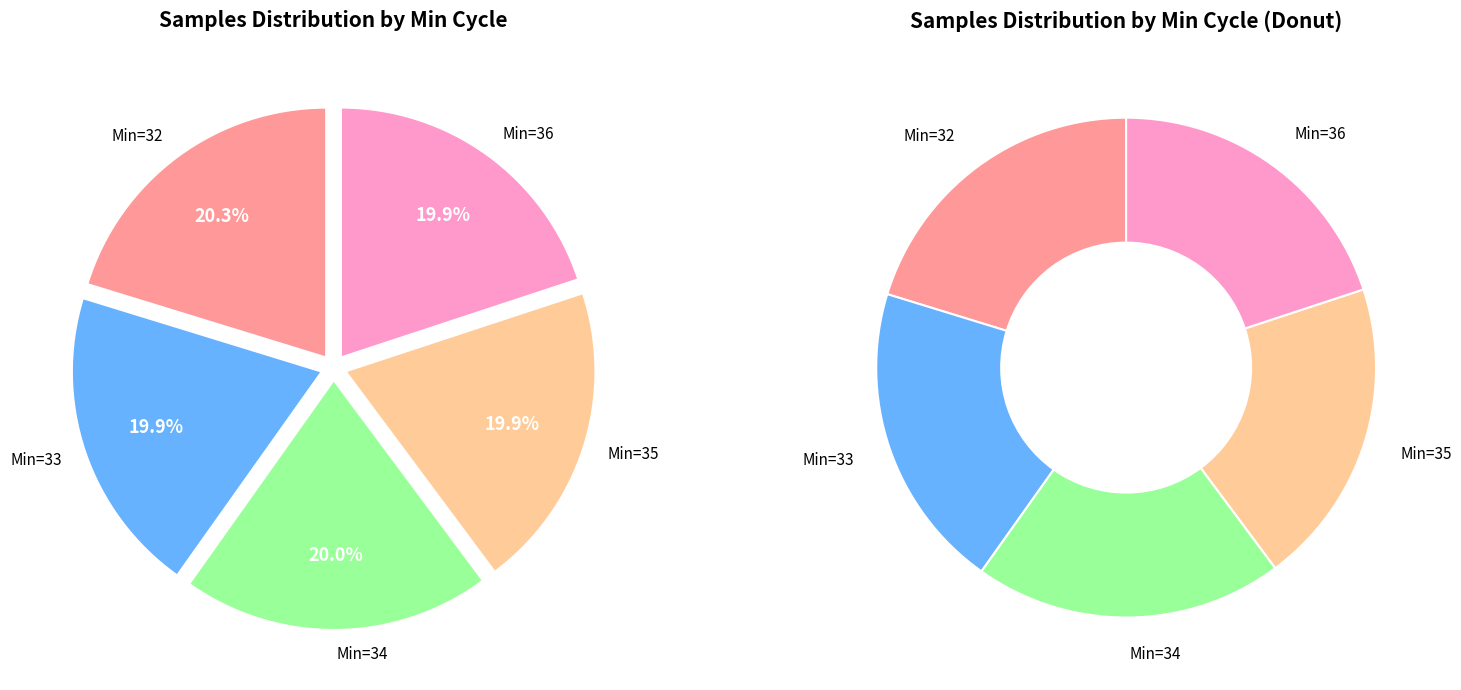

Does any single category account for the majority?

No